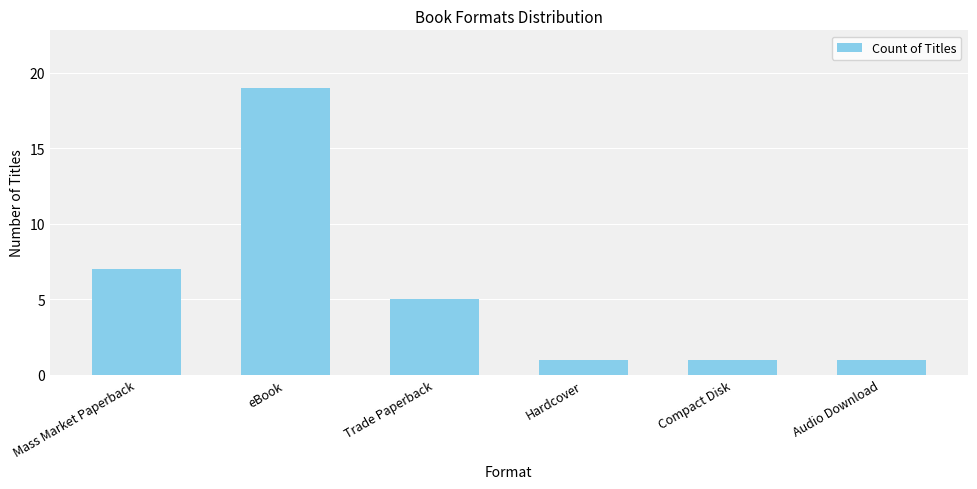

Is it true that the value at Compact Disk is 1?

True